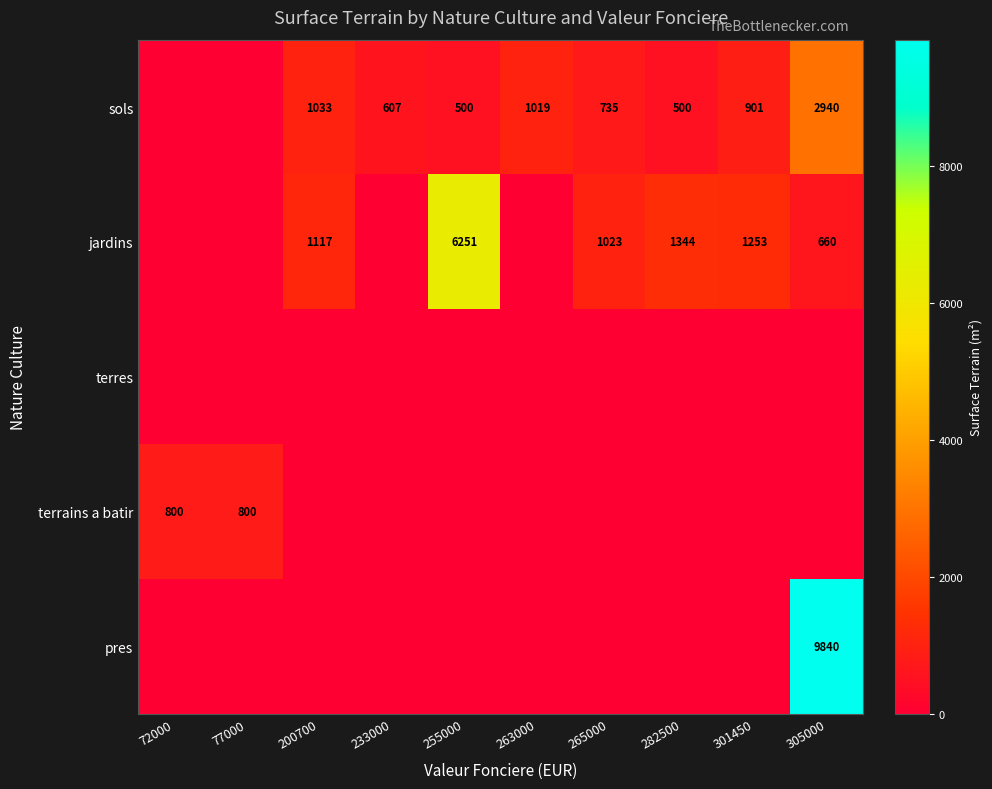

At how many categories does at least one series exceed 5936?

2